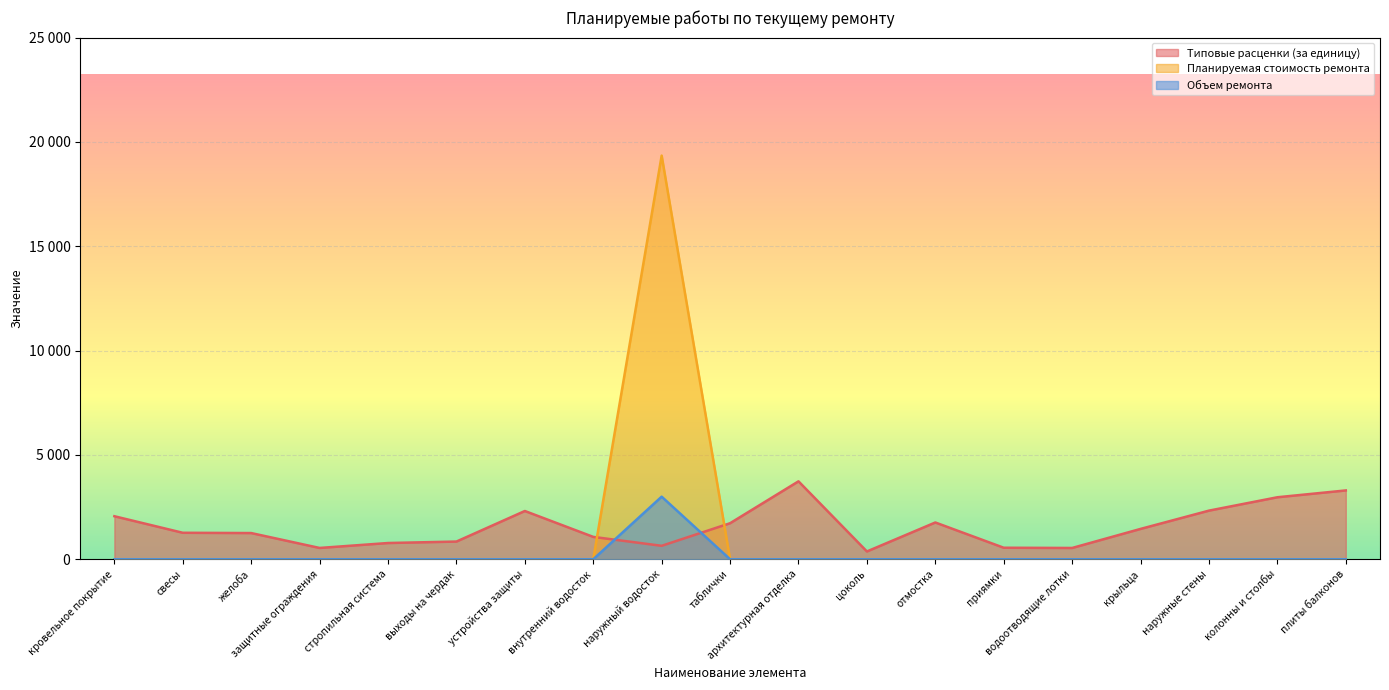

Which series has the largest total across all categories?

Типовые расценки (за единицу)